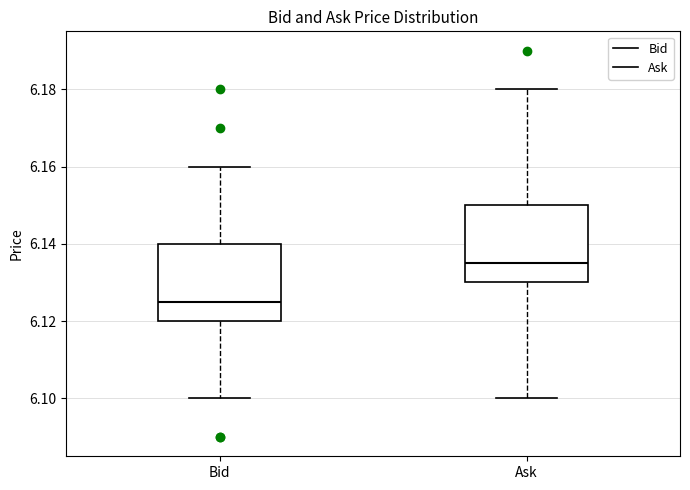

Where does the lower whisker of the box for Ask end on the y-axis? The values are not printed on the chart, so give them approximately, as read against the axis.

6.100